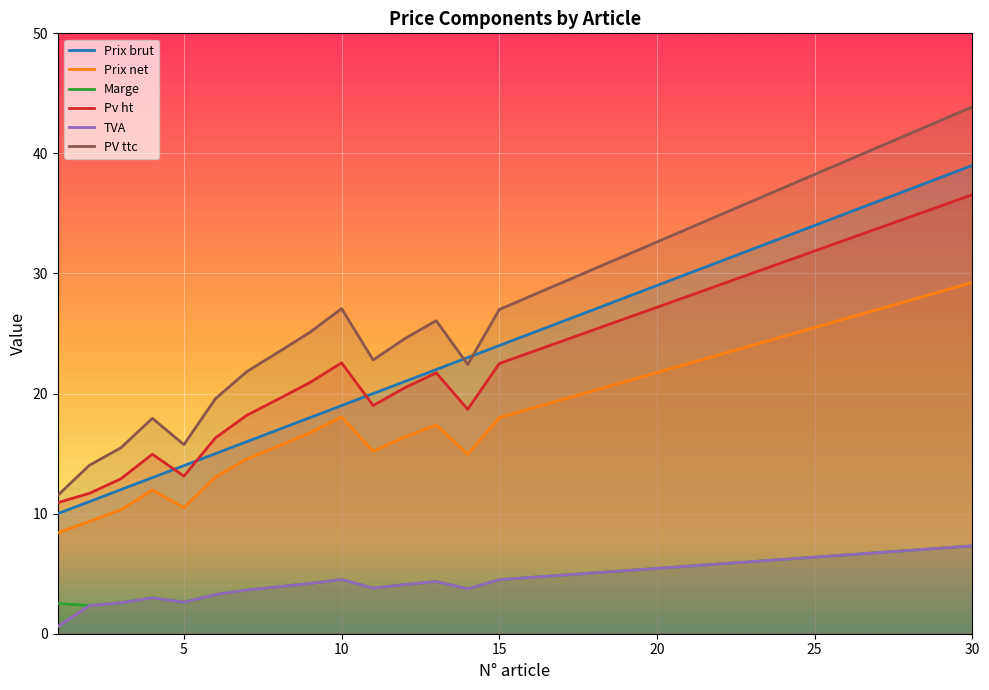

True or false: Prix net has a value of 9.7 at 30.

False